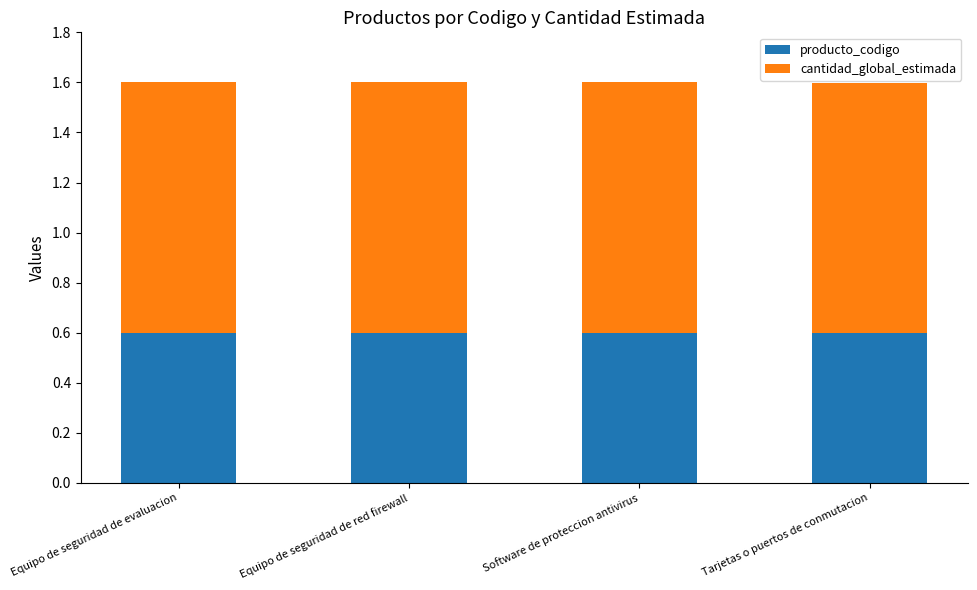

How many series are shown in this chart?

2